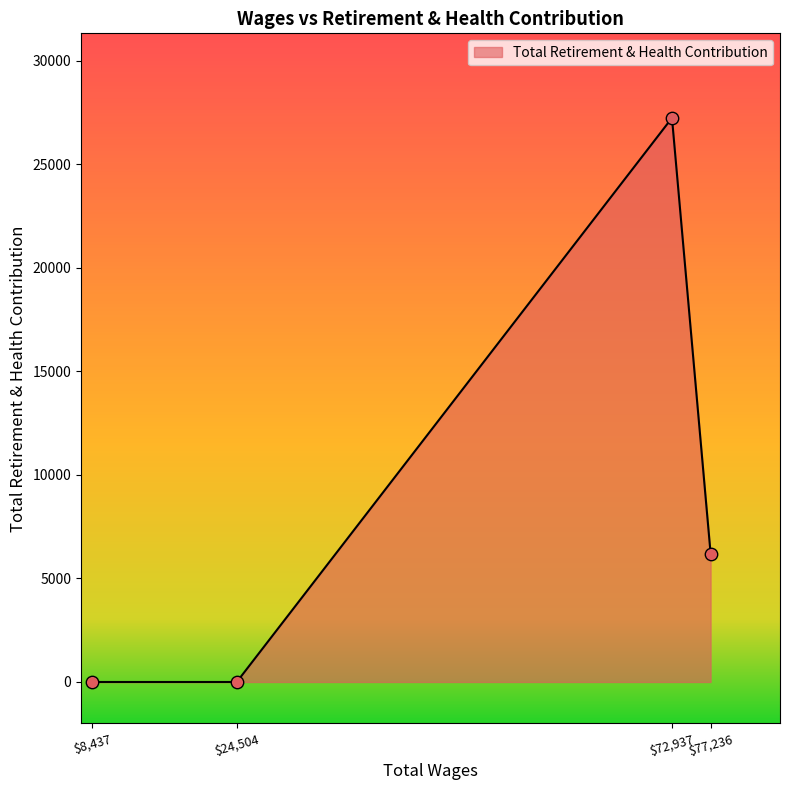

What is the average value?

8363